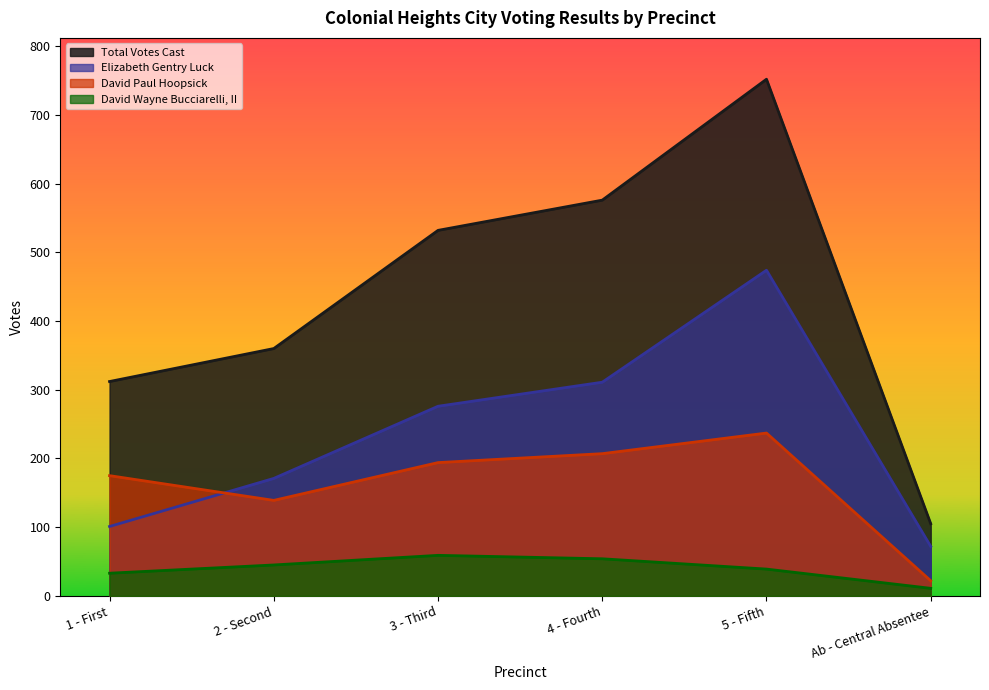

List the series in order of their overall mean, lowest first.

David Wayne Bucciarelli, II, David Paul Hoopsick, Elizabeth Gentry Luck, Total Votes Cast